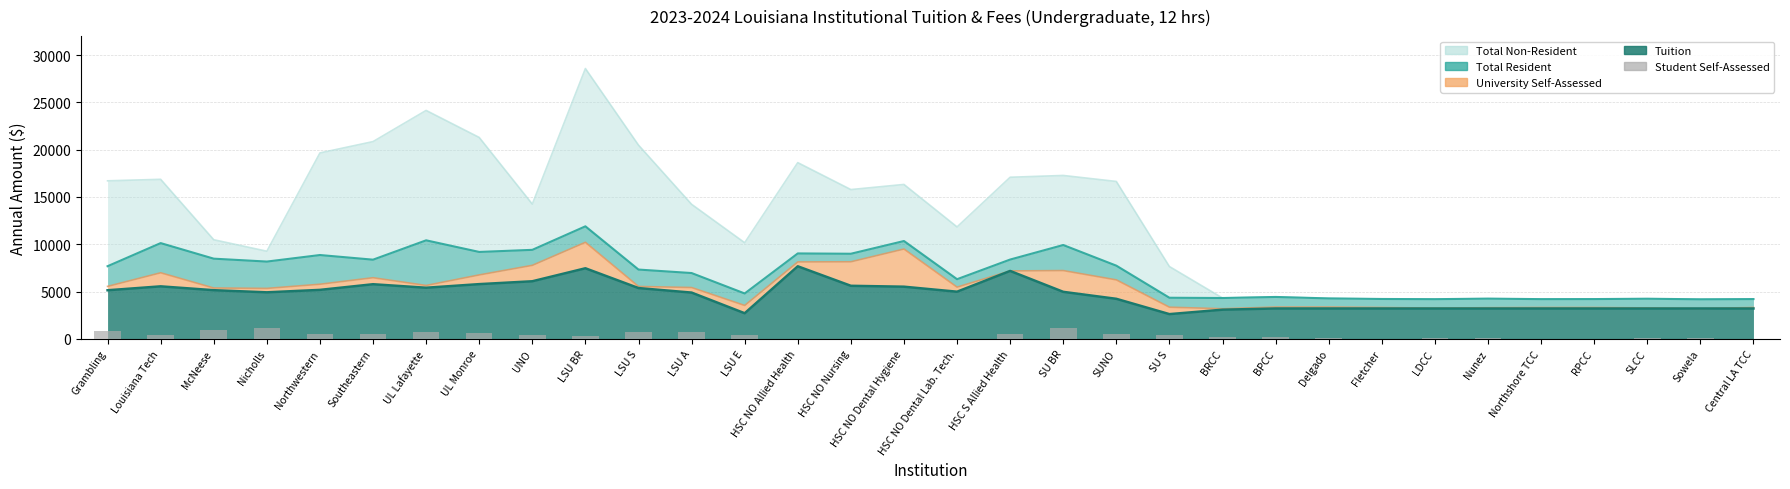

What is the label of the 9th bar from the left?

UNO